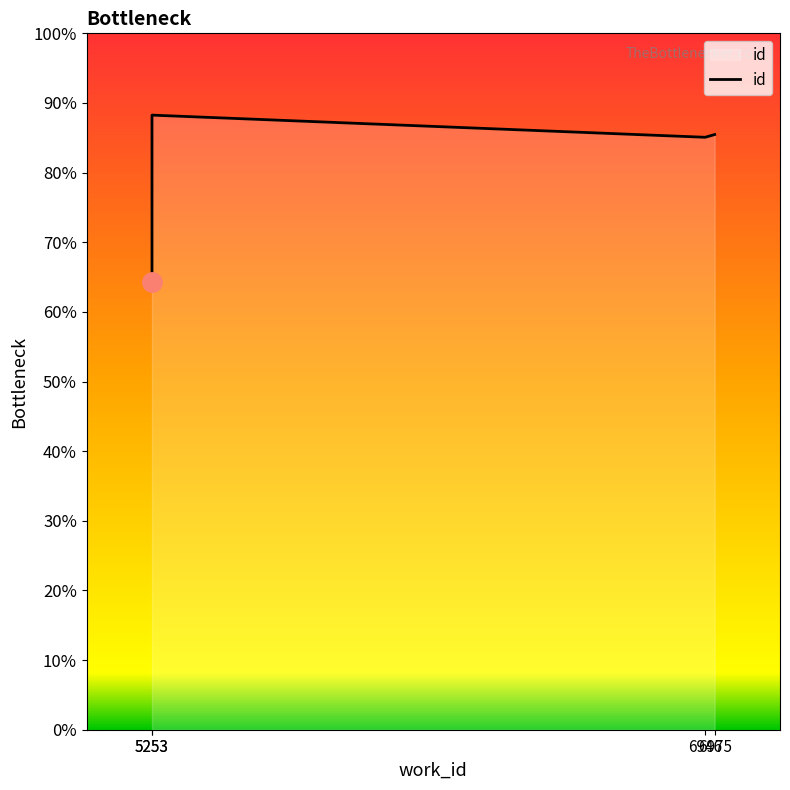

Which has a higher value, 6946 or 6975?

6975